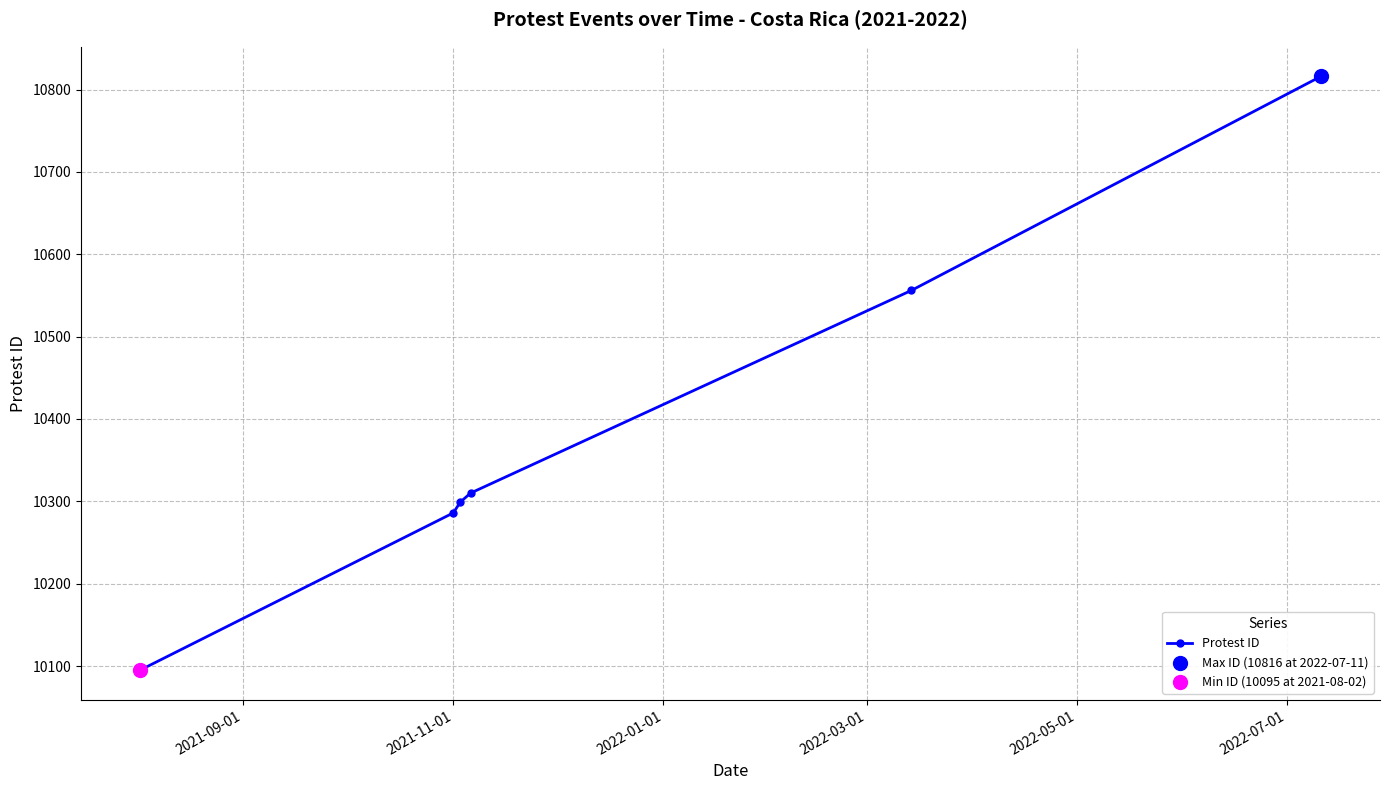

What is the average value?

10394